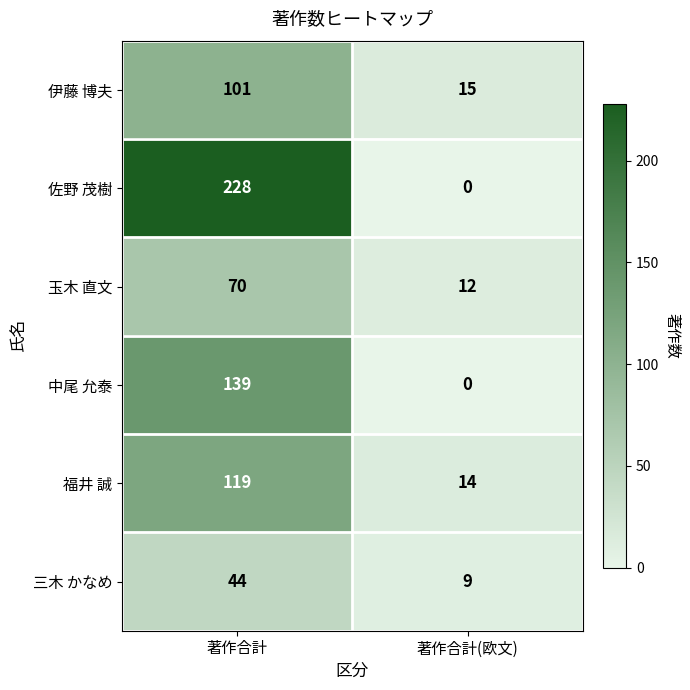

What is the sum of the 佐野 茂樹 values at 著作合計(欧文) and 著作合計?

228